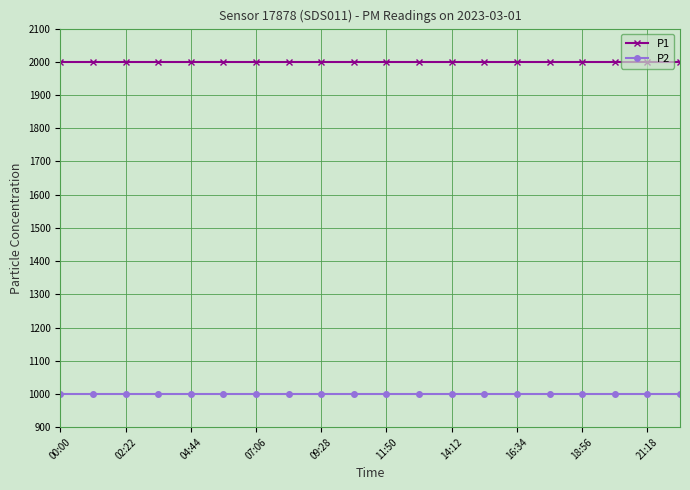

At how many categories does at least one series exceed 1652?

20